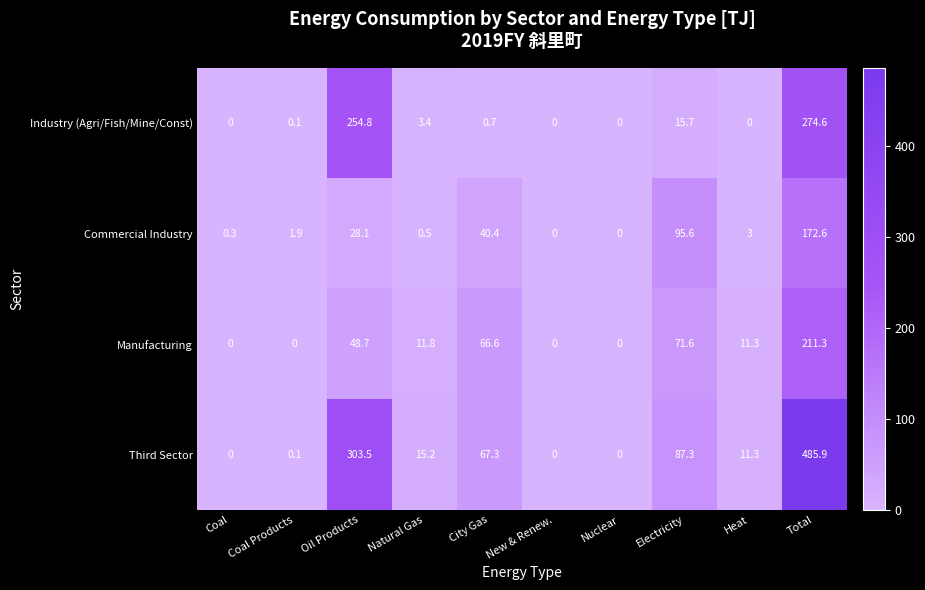

What is the difference between the maximum and minimum values in the Third Sector series?

485.9